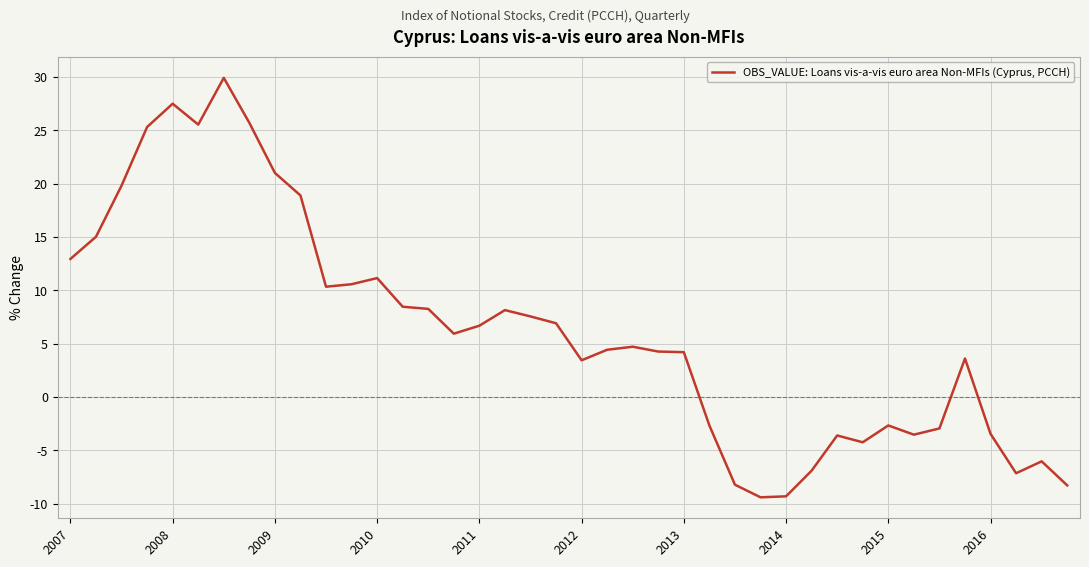

What is the difference between the maximum and minimum values?

39.3